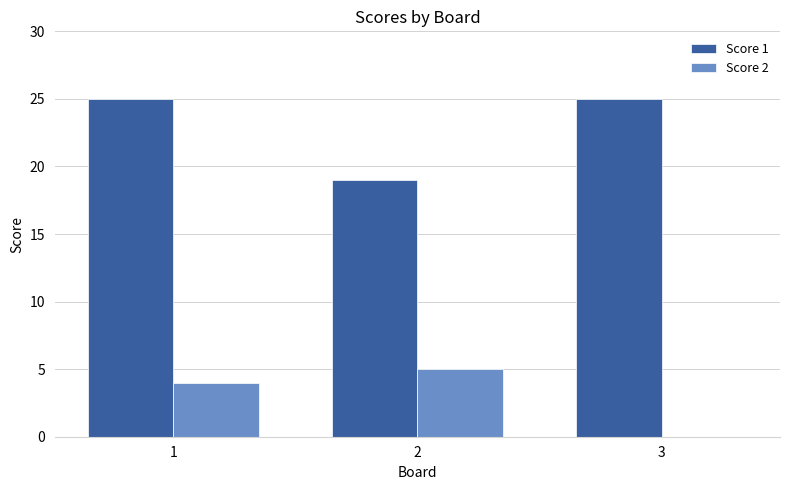

What is the sum of the Score 1 values at 3 and 2?

44